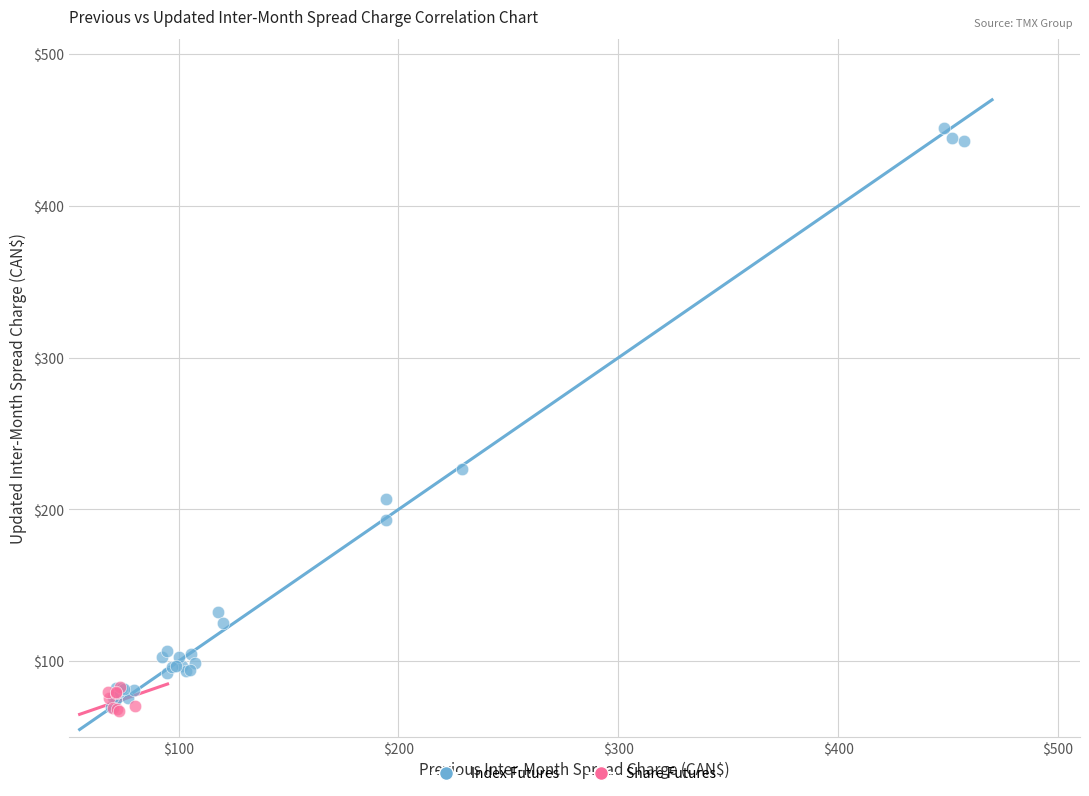

Which series has the largest Y range (max minus min)?

Index Futures